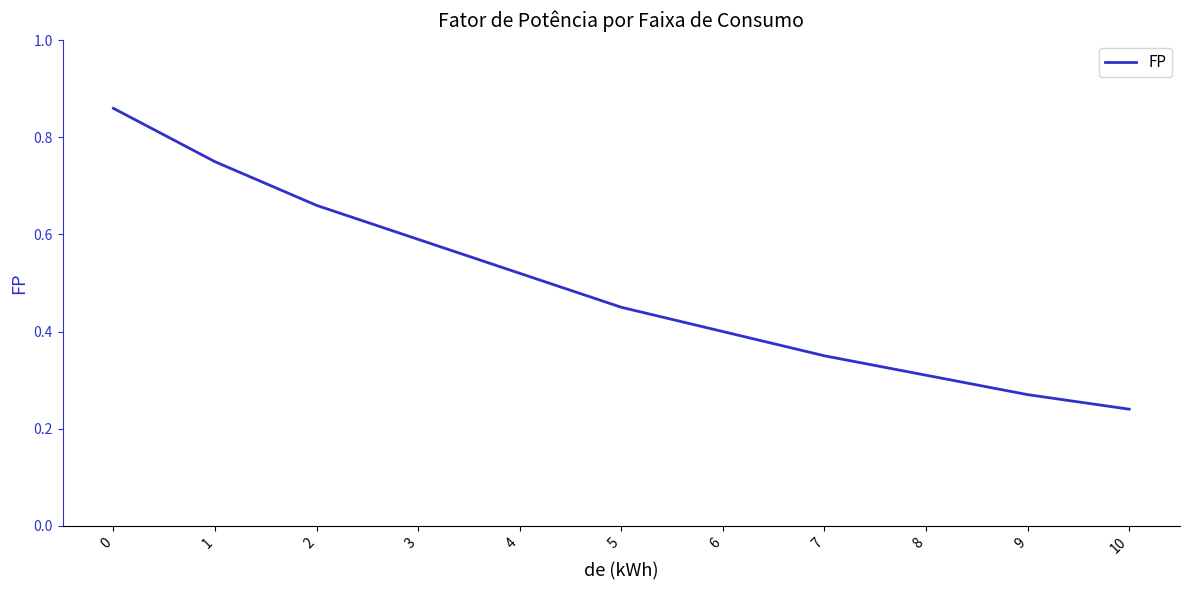

Which category has the lowest value across all series?

10